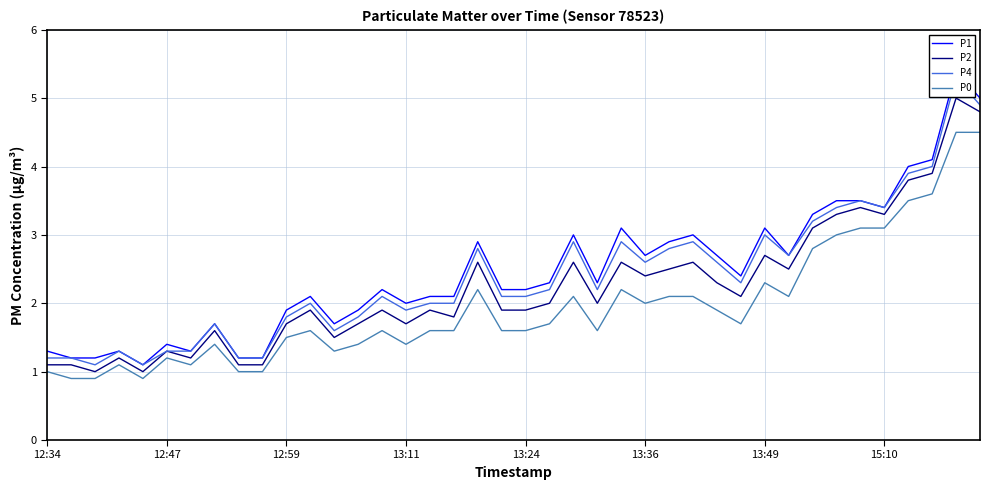

At 18, list the series in order from largest to smallest.

P1, P4, P2, P0